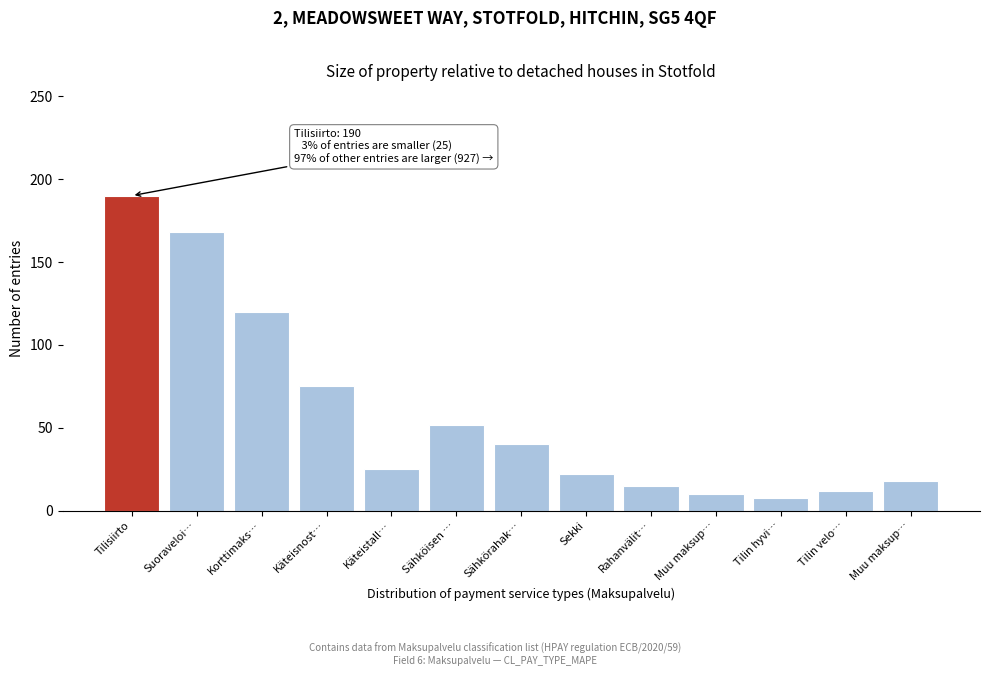

How many series are shown in this chart?

1